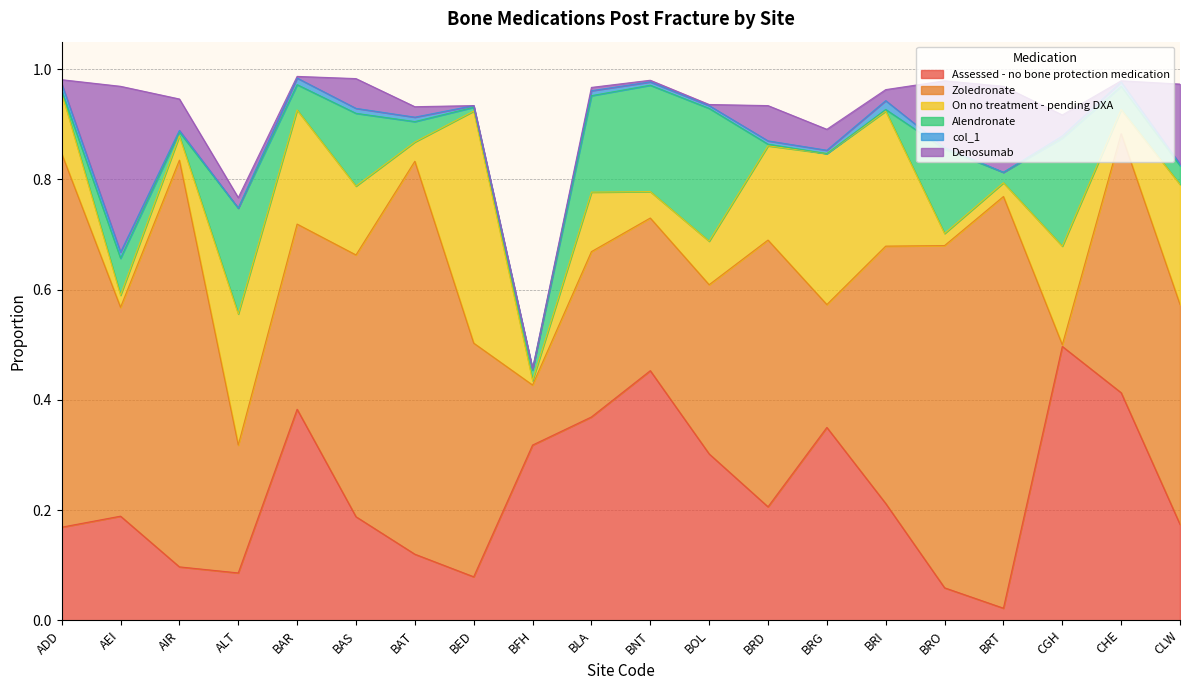

What is the greatest value displayed?

0.7